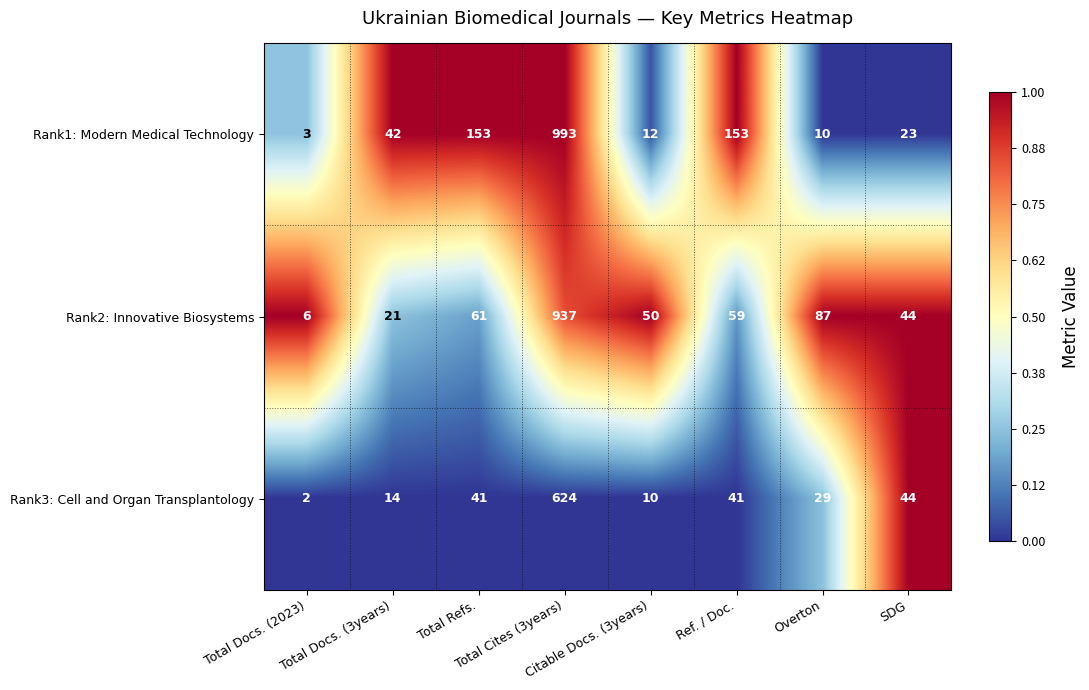

List the series in order of their peak value, lowest first.

Rank3: Cell and Organ Transplantology, Rank2: Innovative Biosystems, Rank1: Modern Medical Technology